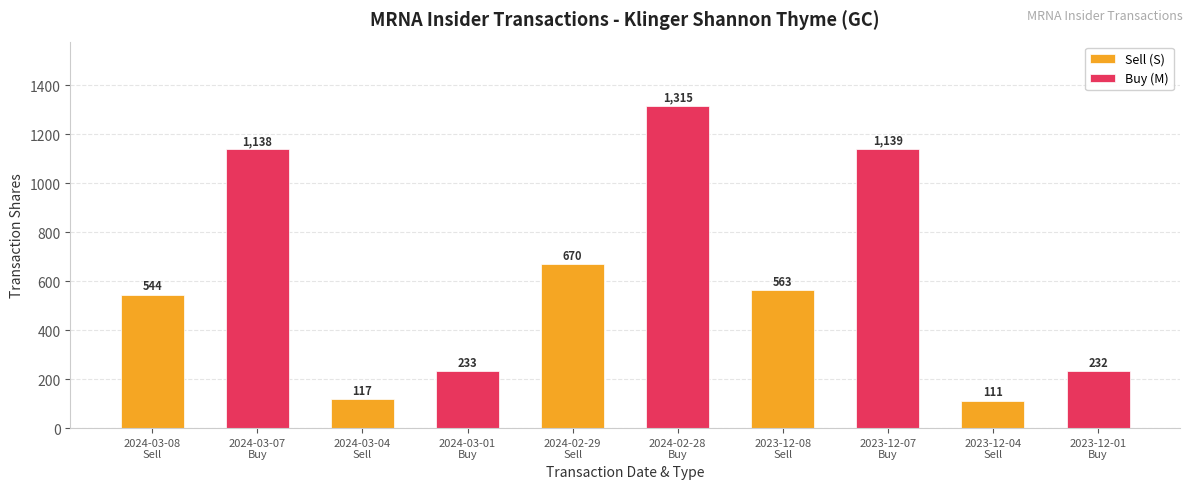

Which category has the highest value across all series?

2024-02-29
Sell